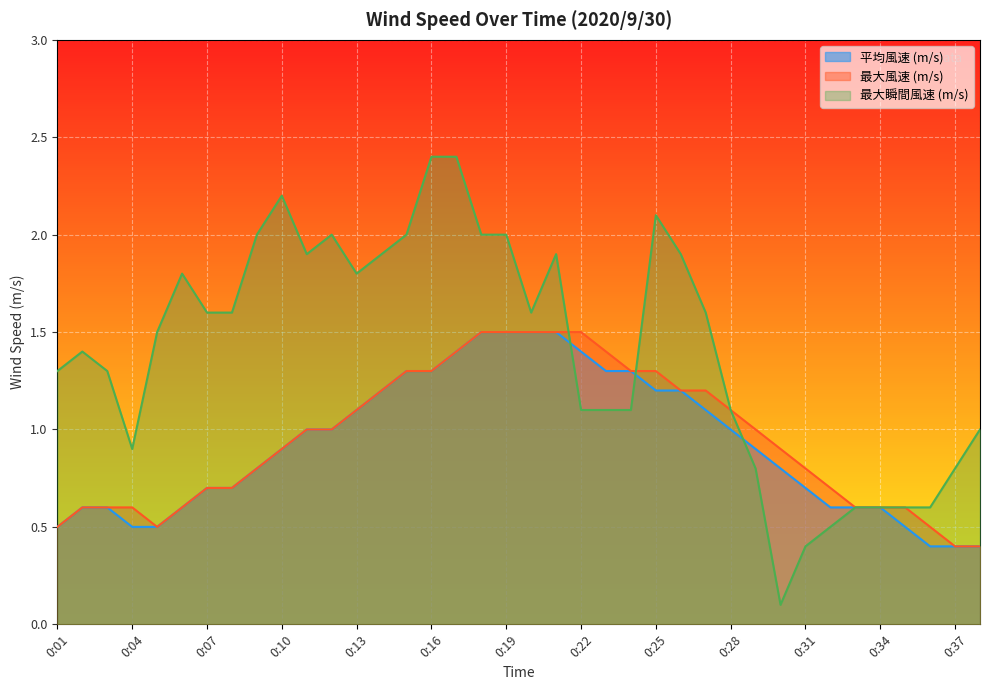

Does the chart display data point markers on the line(s)?

No